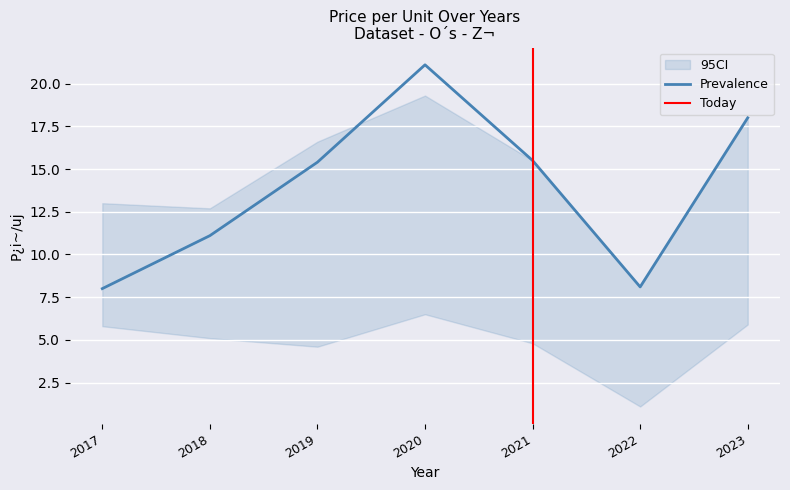

True or false: Prevalence has a value of 15.4 at 2019.

True